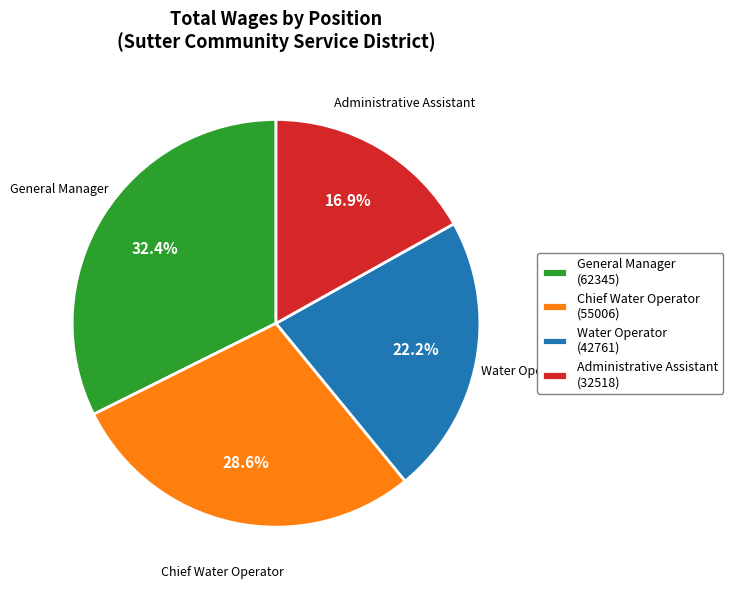

Which slice is the smallest?

Administrative Assistant